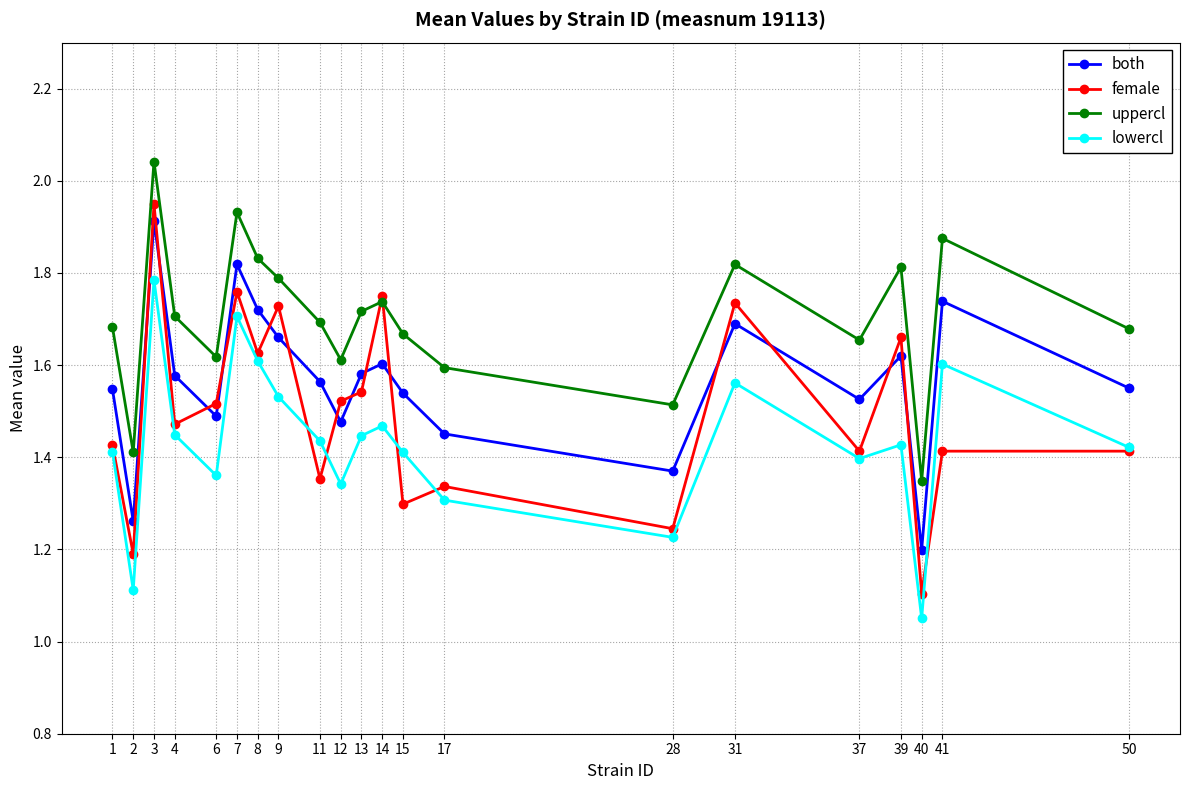

At how many categories does at least one series exceed 1?

21